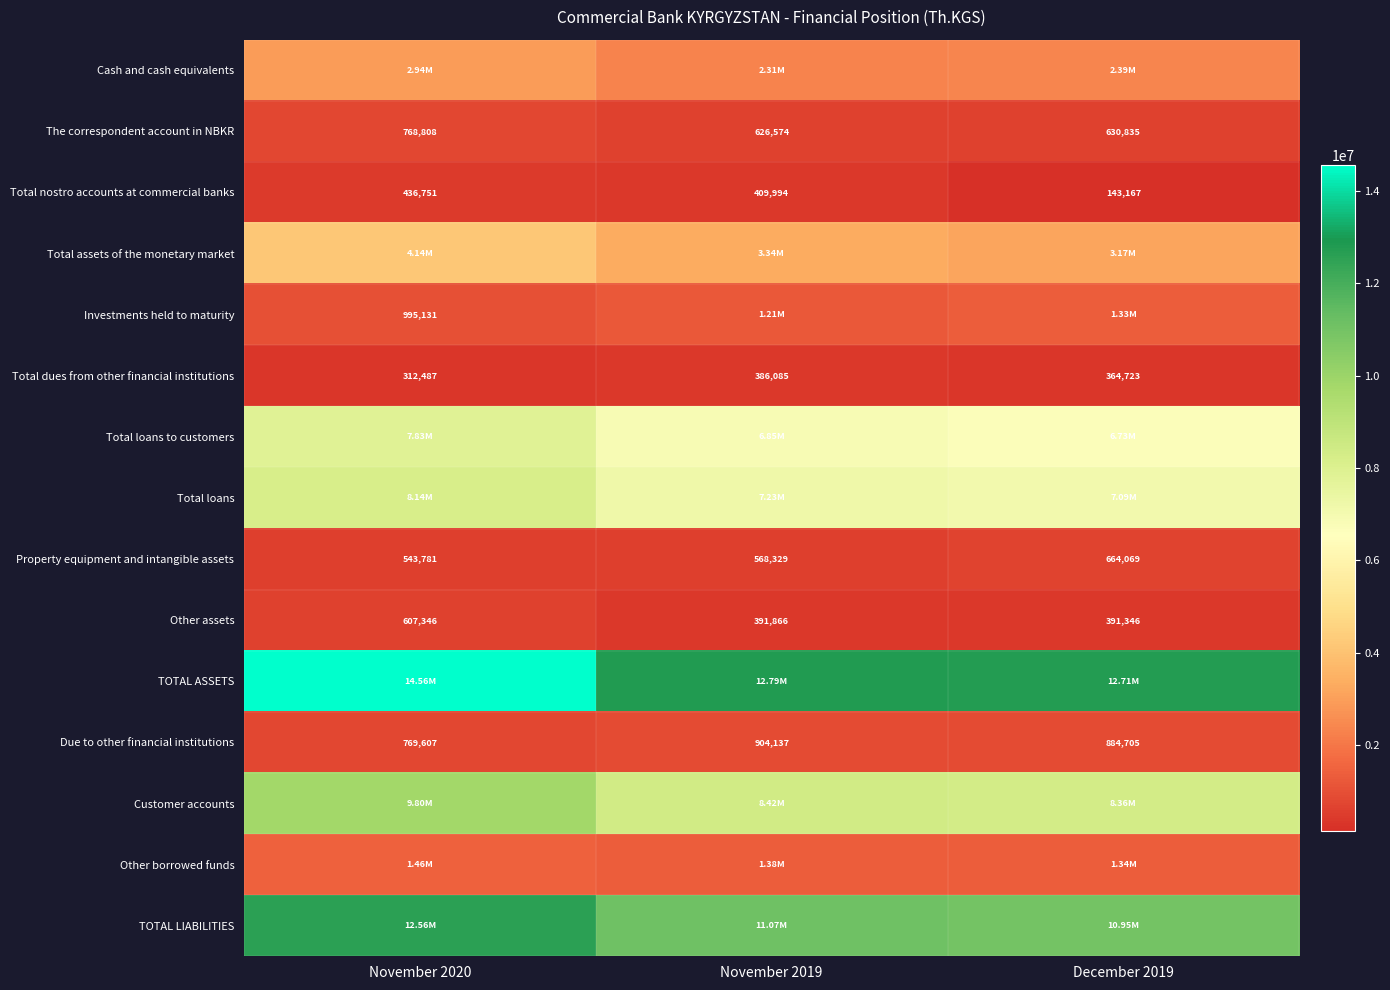

What is the difference between the maximum and minimum values in the The correspondent account in NBKR series?

142234.0